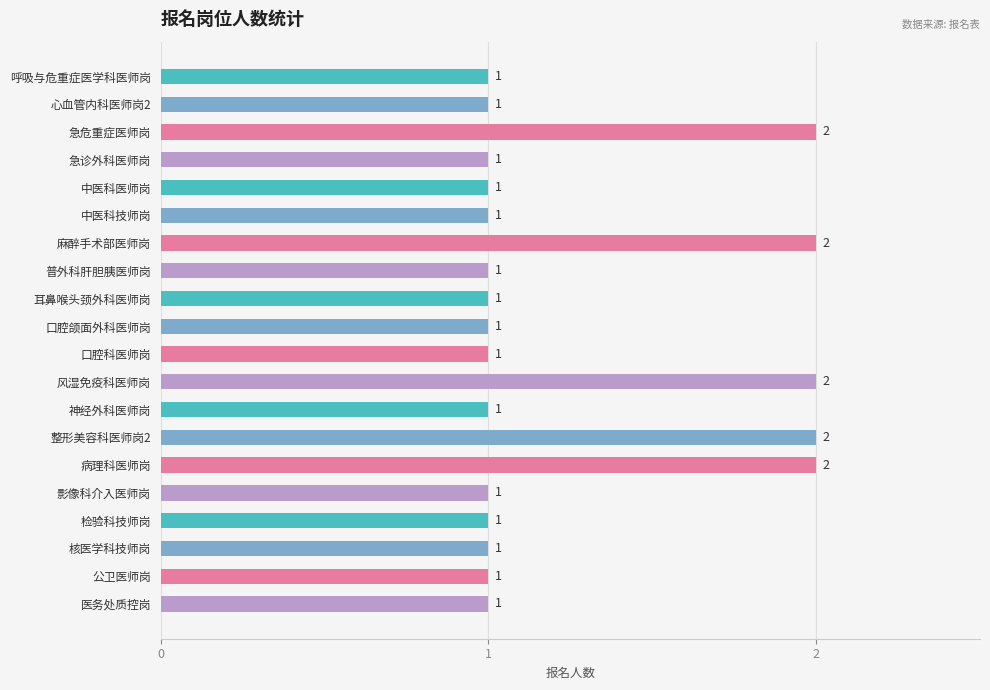

The chart shows a value of 1 at 病理科医师岗. True or false?

False